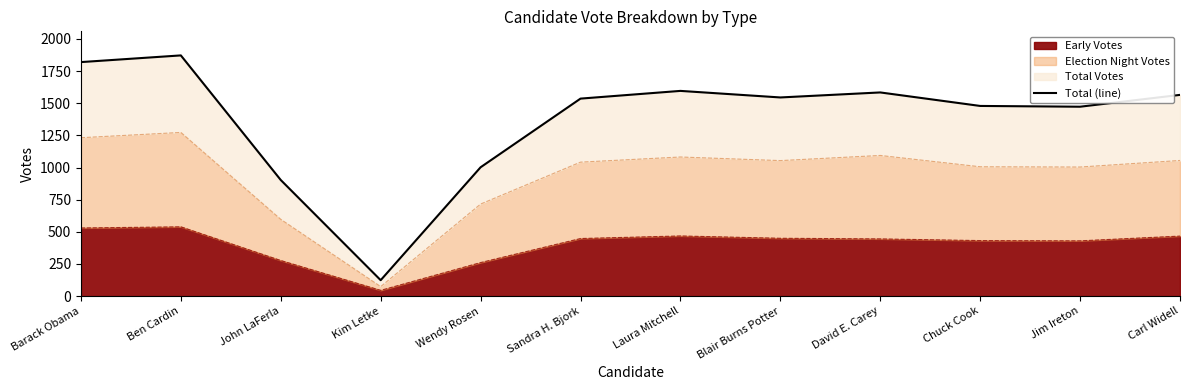

Which category has the lowest value across all series?

Kim Letke